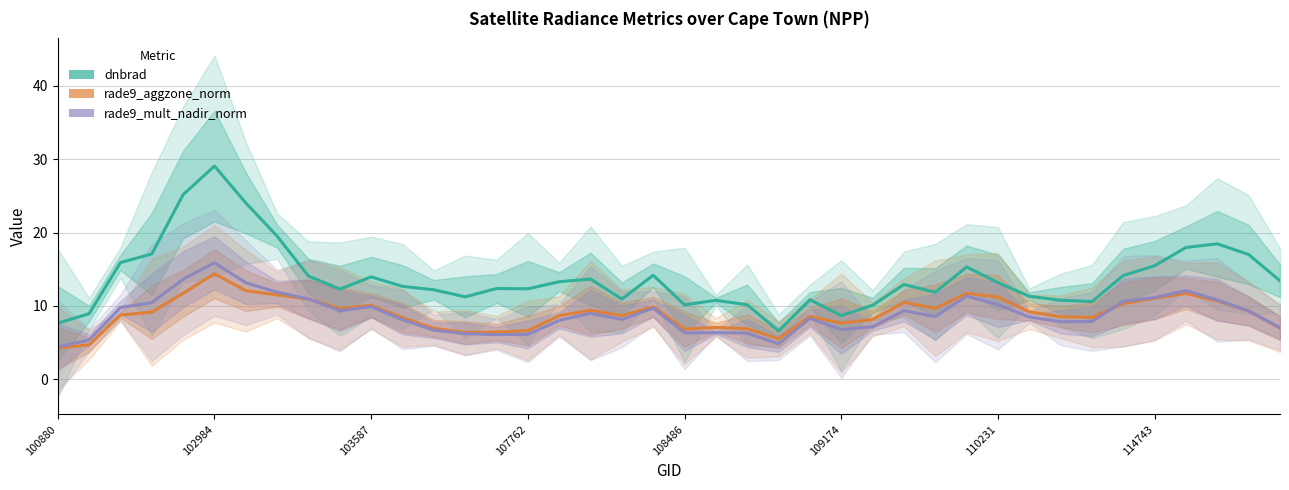

How many interior local peaks does the rade9_mult_nadir_norm series have?

9